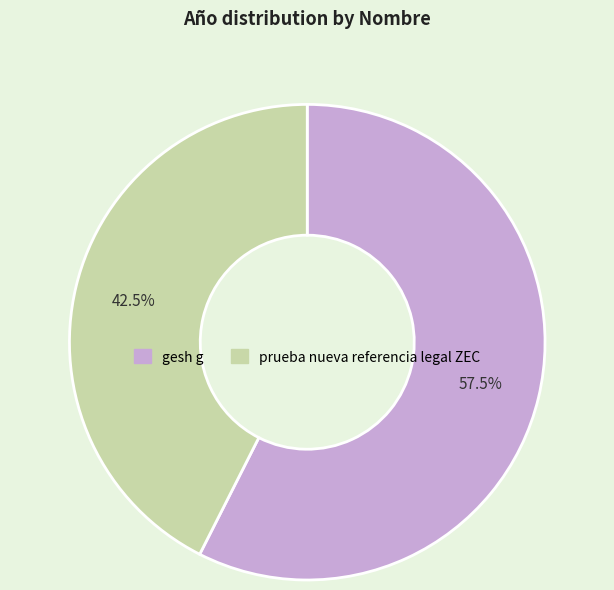

How many slices are in this pie chart?

2